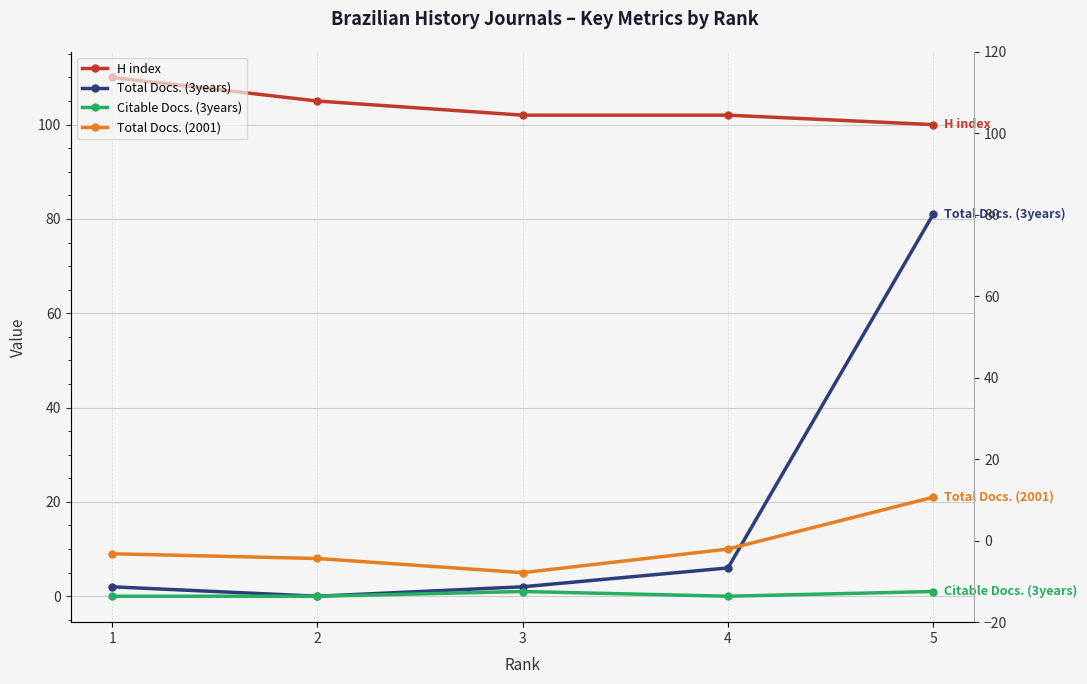

Reading left to right, list all the values displayed in this chart.

H index: 110	105	102	102	100
Total Docs. (3years): 2	0	2	6	81
Citable Docs. (3years): 0	0	1	0	1
Total Docs. (2001): 9	8	5	10	21